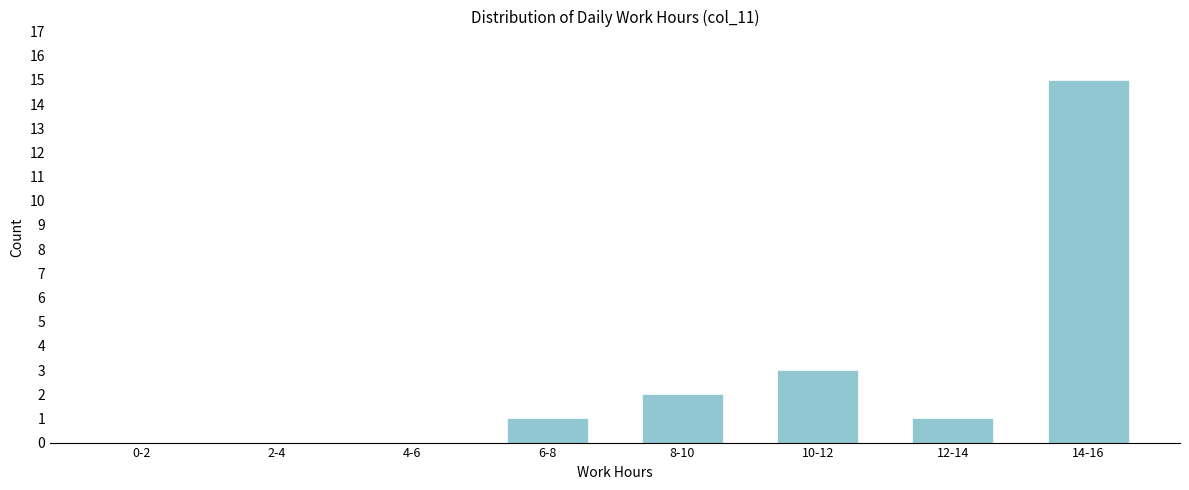

Reading left to right, what are all the values shown in this chart?

0-2=0	2-4=0	4-6=0	6-8=1	8-10=2	10-12=3	12-14=1	14-16=15